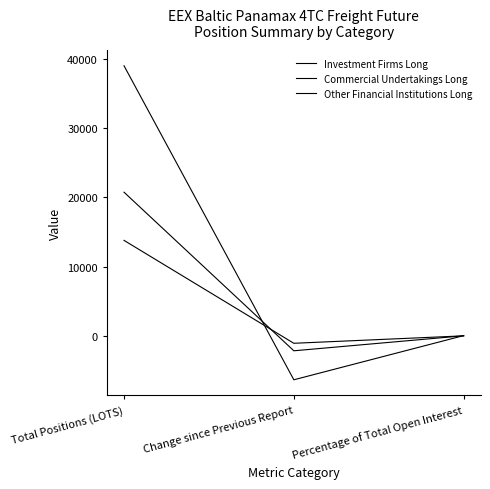

What is the label of the 3rd point from the left?

Percentage of Total Open Interest